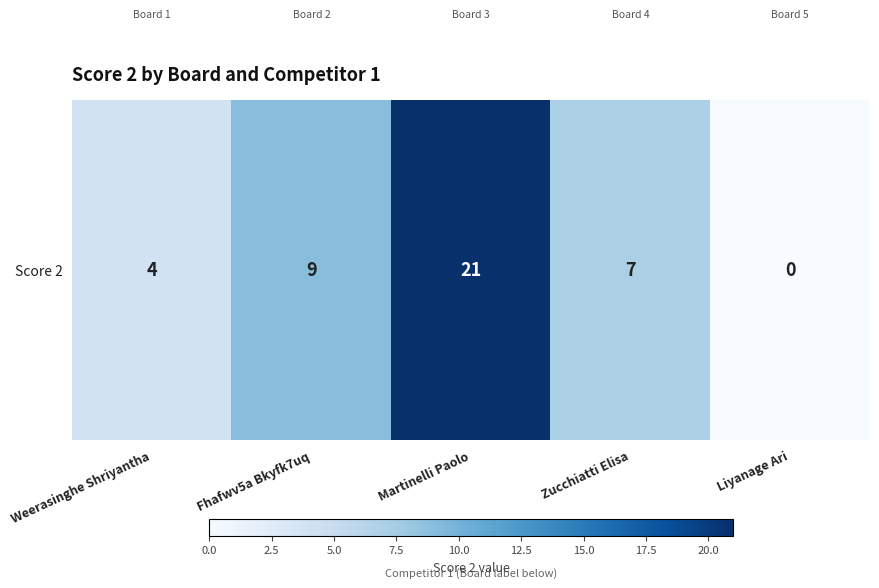

Reading left to right, extract all data points from this chart.

Weerasinghe Shriyantha=4	Fhafwv5a Bkyfk7uq=9	Martinelli Paolo=21	Zucchiatti Elisa=7	Liyanage Ari=0